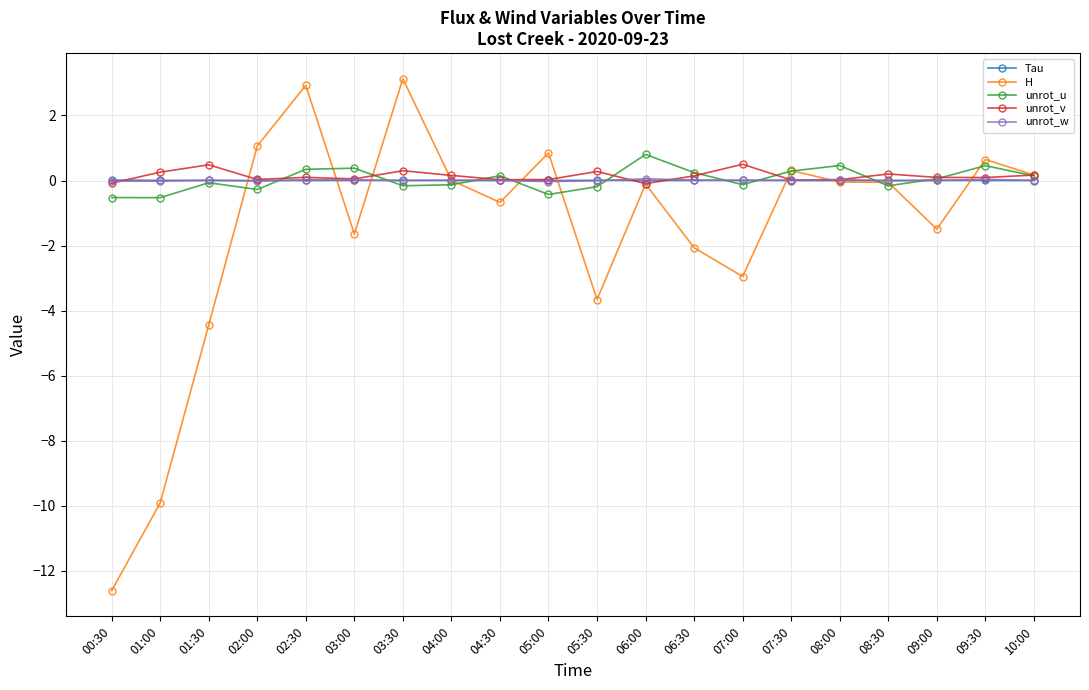

What is the maximum value for unrot_w?

0.1